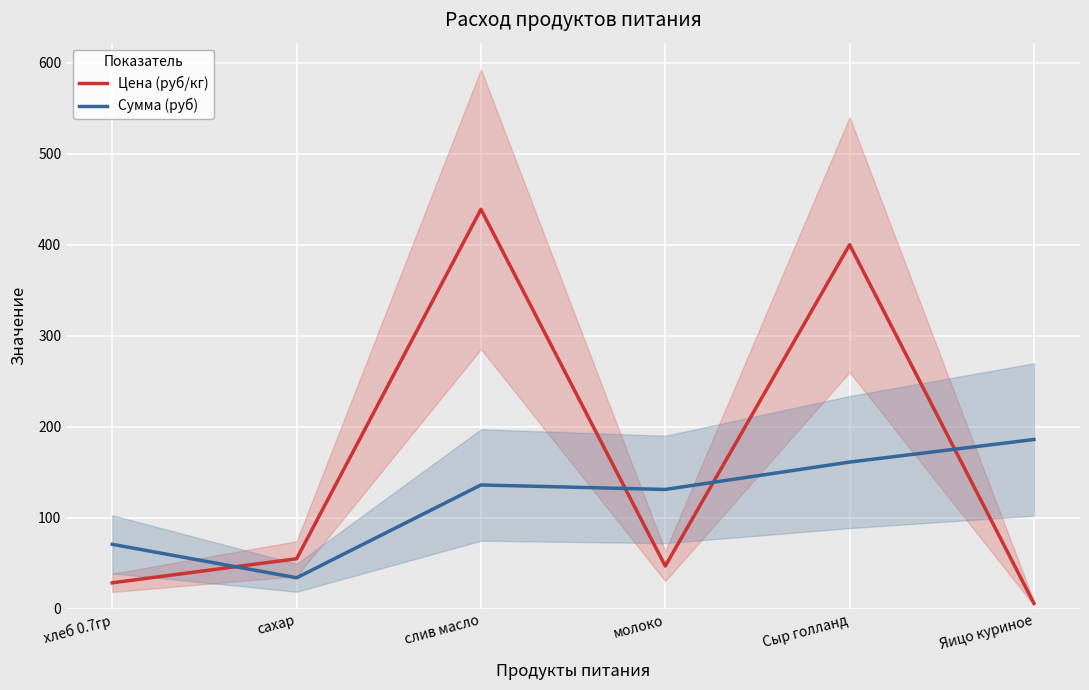

True or false: Цена (руб/кг) has a value of 47.0 at молоко.

True